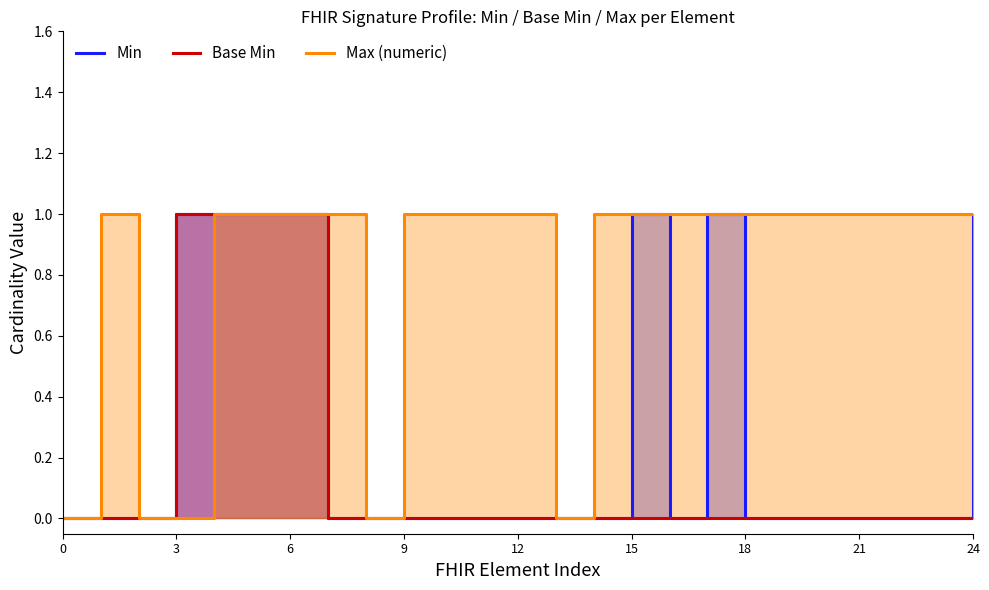

True or false: Base Min has a value of -1 at 10.

False